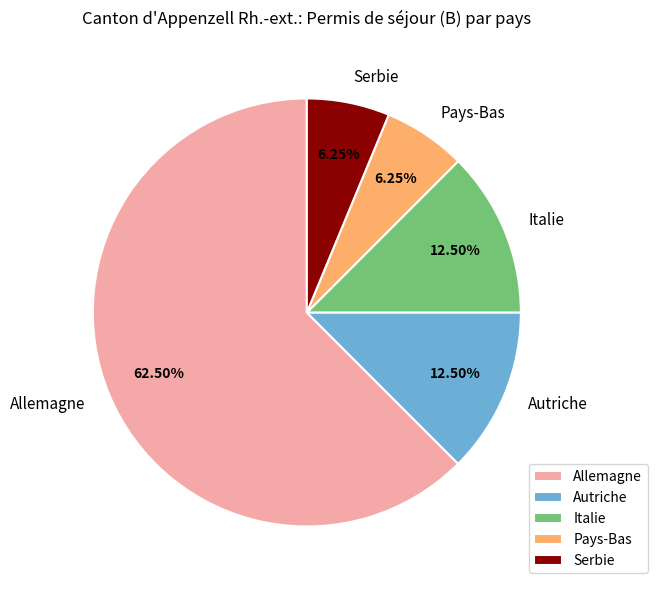

To the nearest percent, what is the difference between the largest and smallest slice percentages?

56%